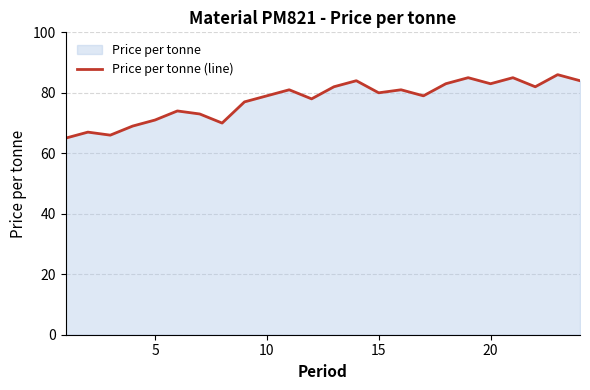

How many points are lower than both their immediate neighbors (excluding endpoints)?

7